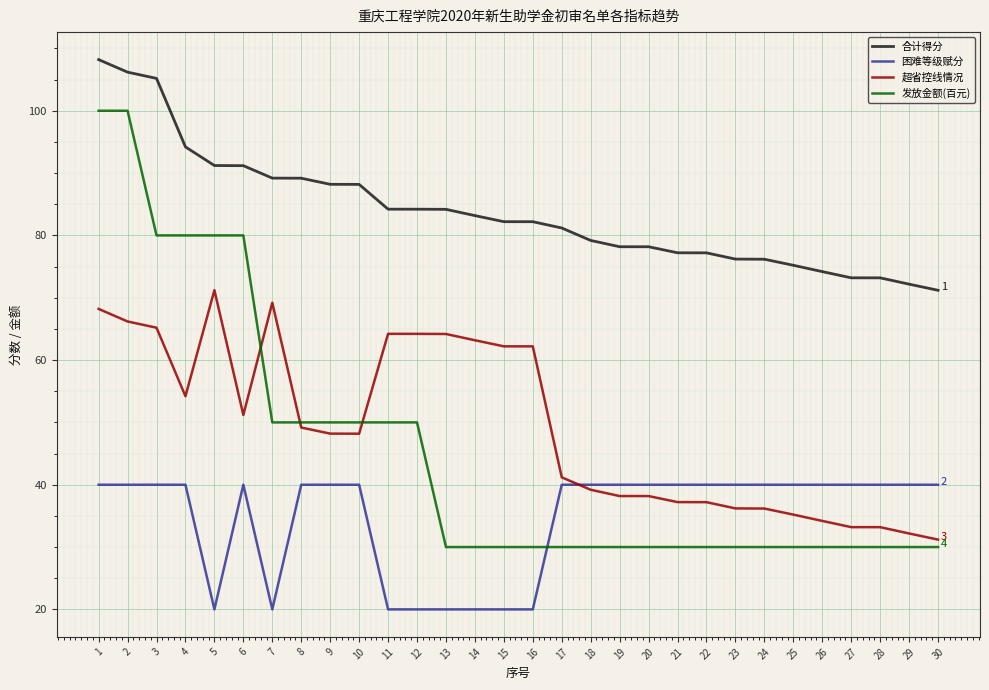

Rank the series at 24 from lowest to highest value.

发放金额(百元), 超省控线情况, 困难等级赋分, 合计得分